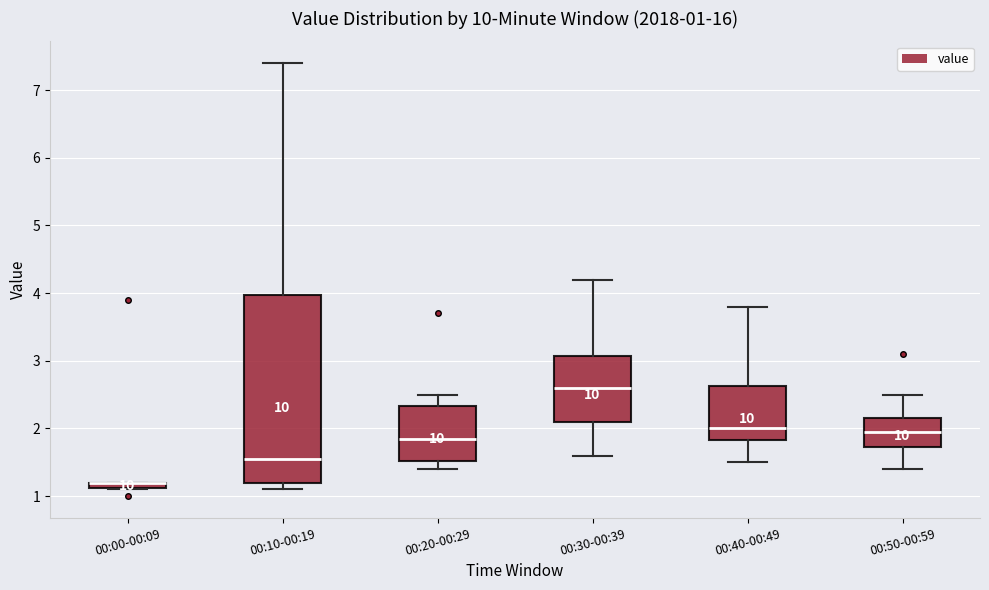

Which box is the tallest, from its lower edge to its upper edge?

00:10-00:19